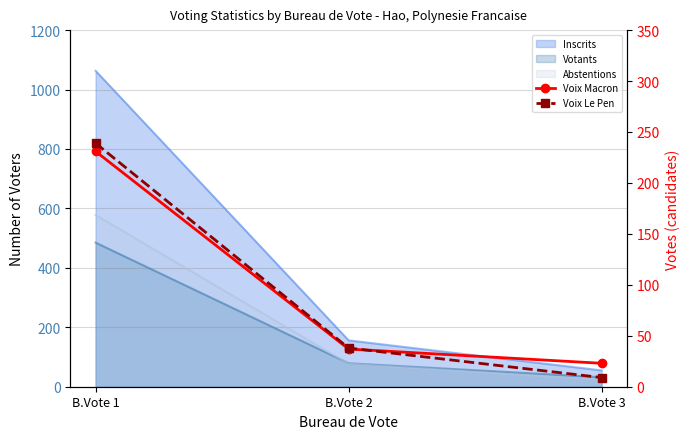

At which label does Voix Le Pen first exceed 38?

B.Vote 1